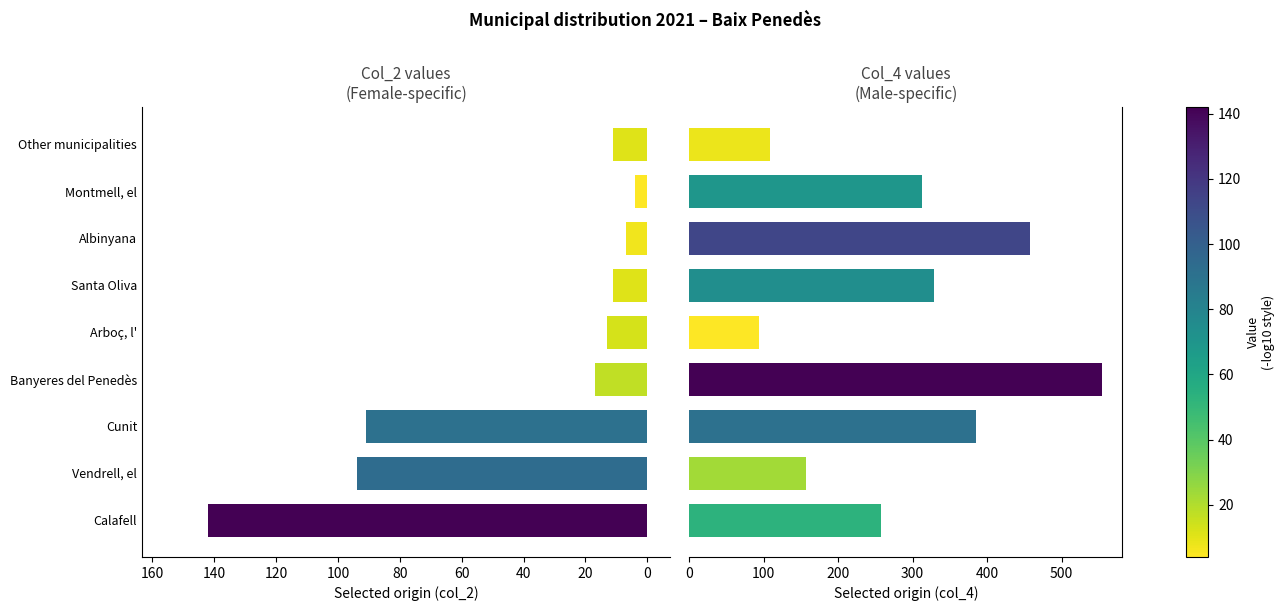

List the series in order of their overall mean, lowest first.

Foreign pop. selected origin (col_2), Foreign pop. selected origin (col_4)